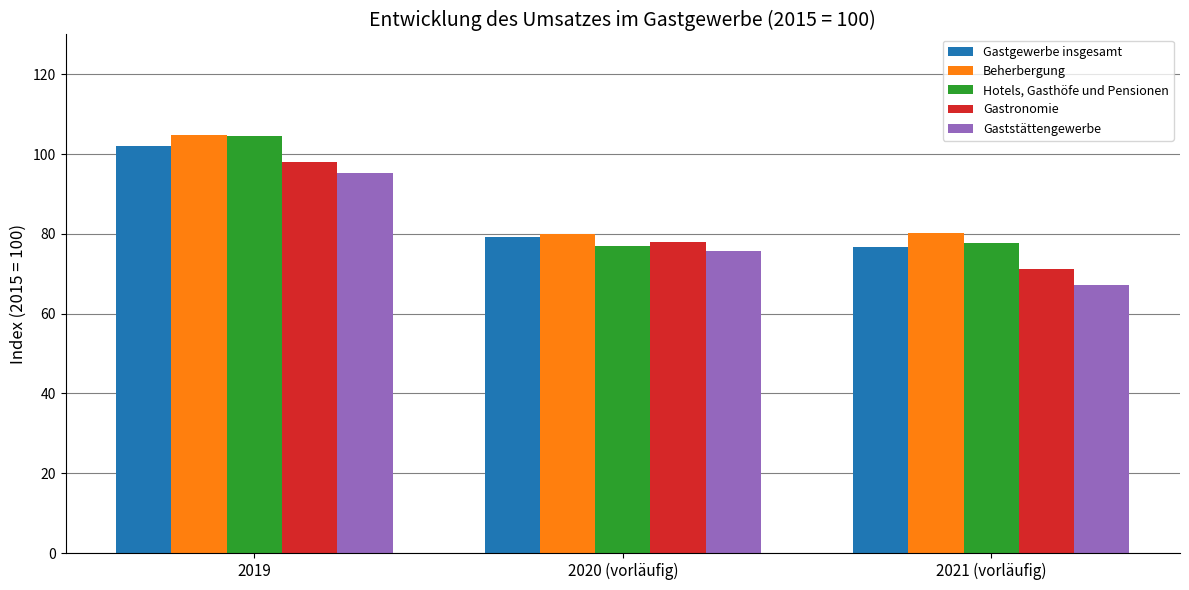

Rank the series at 2021 (vorläufig) from lowest to highest value.

Gaststättengewerbe, Gastronomie, Gastgewerbe insgesamt, Hotels, Gasthöfe und Pensionen, Beherbergung